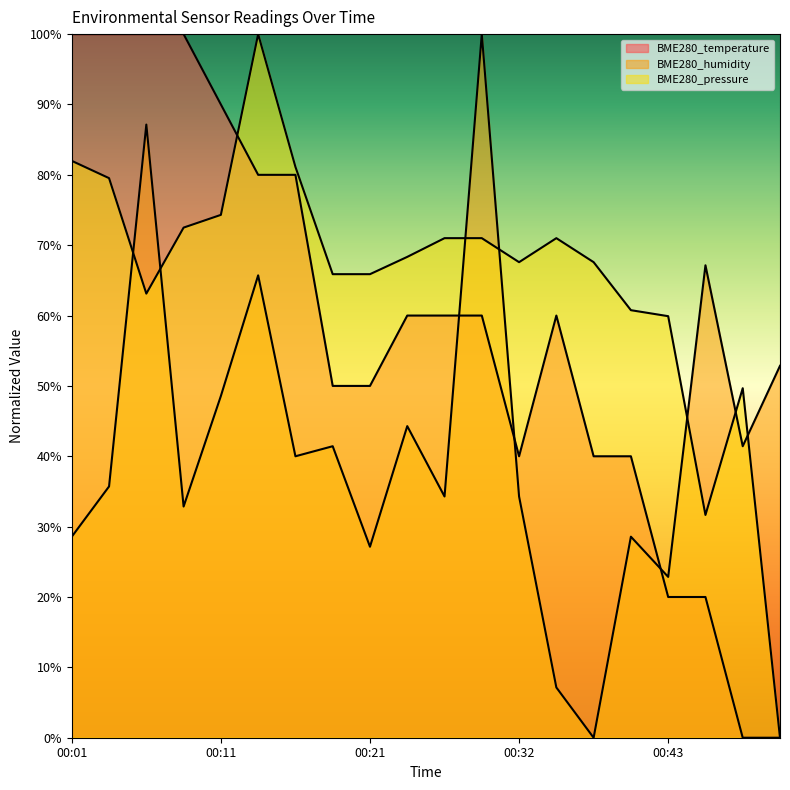

What is the value of the BME280_temperature point at the 9th from the left?

50.0